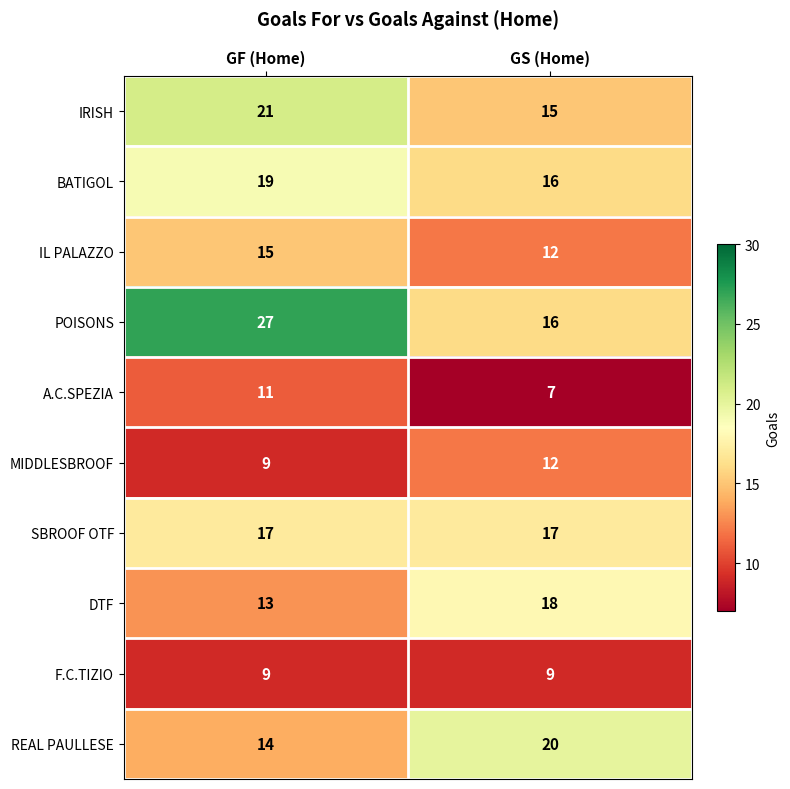

The IRISH series shows 4 at GF (Home). True or false?

False